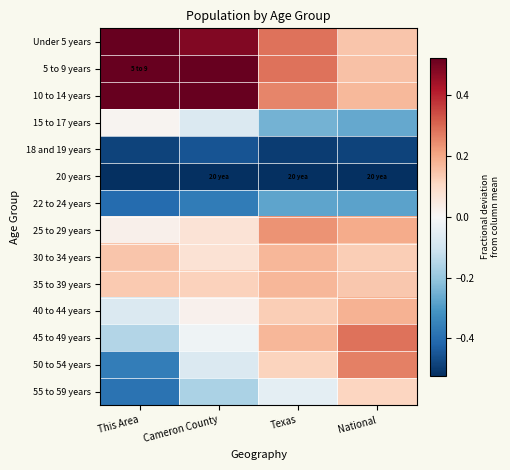

At which category is the sum across all series the highest?

This Area